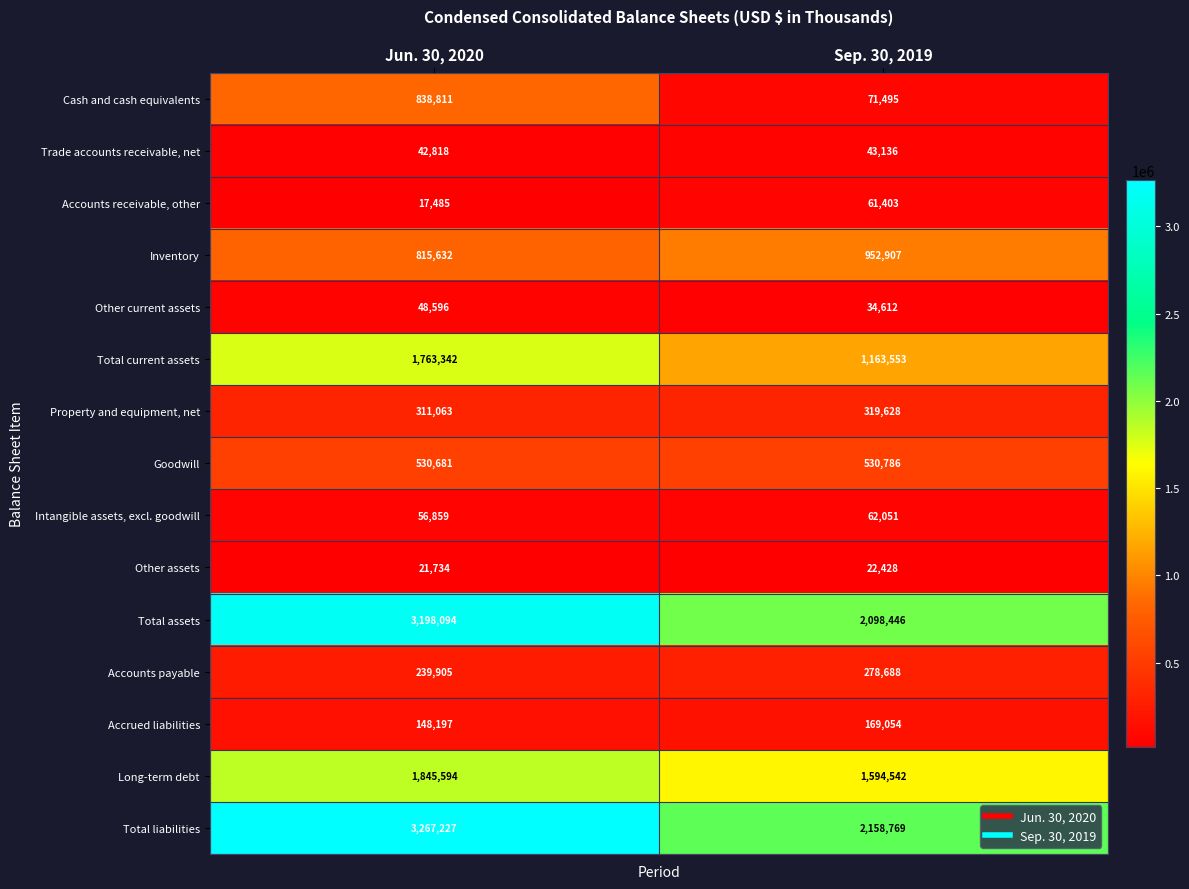

Rank the series at Sep. 30, 2019 from lowest to highest value.

Other assets, Other current assets, Trade accounts receivable, net, Accounts receivable, other, Intangible assets, excl. goodwill, Cash and cash equivalents, Accrued liabilities, Accounts payable, Property and equipment, net, Goodwill, Inventory, Total current assets, Long-term debt, Total assets, Total liabilities